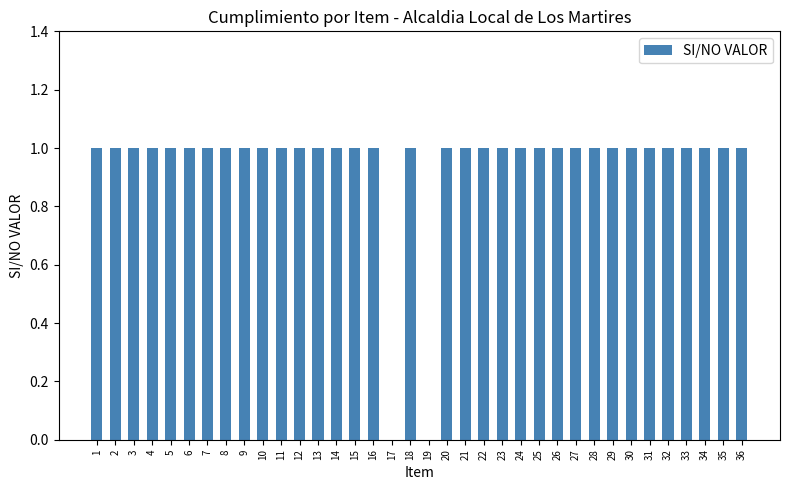

Is it true that the value at 24 is 0?

False